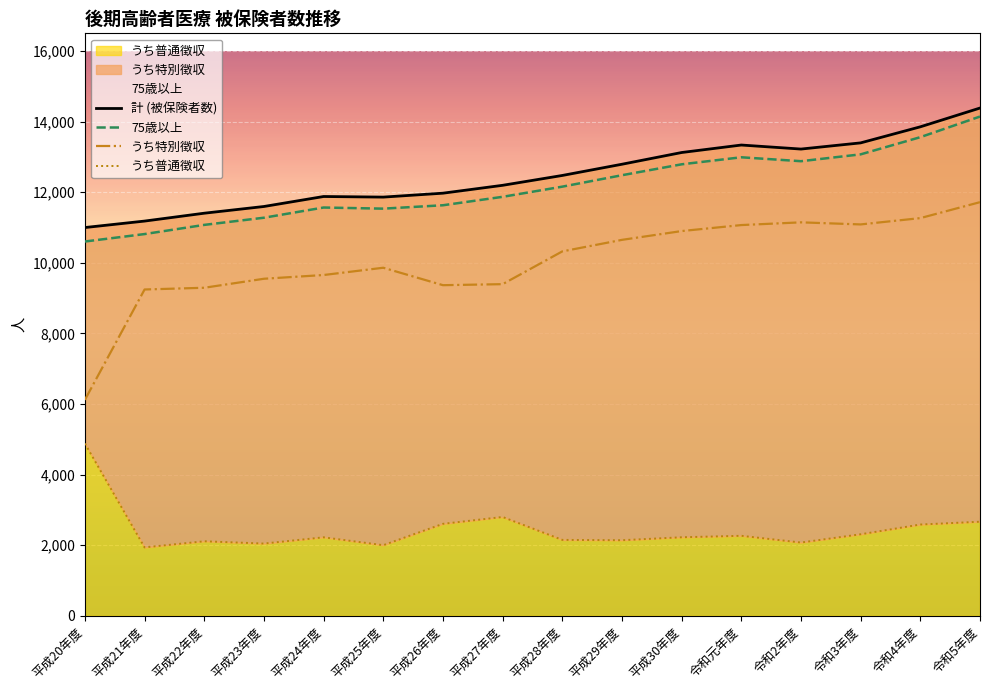

Which has a higher value, 平成24年度 or 令和3年度?

令和3年度